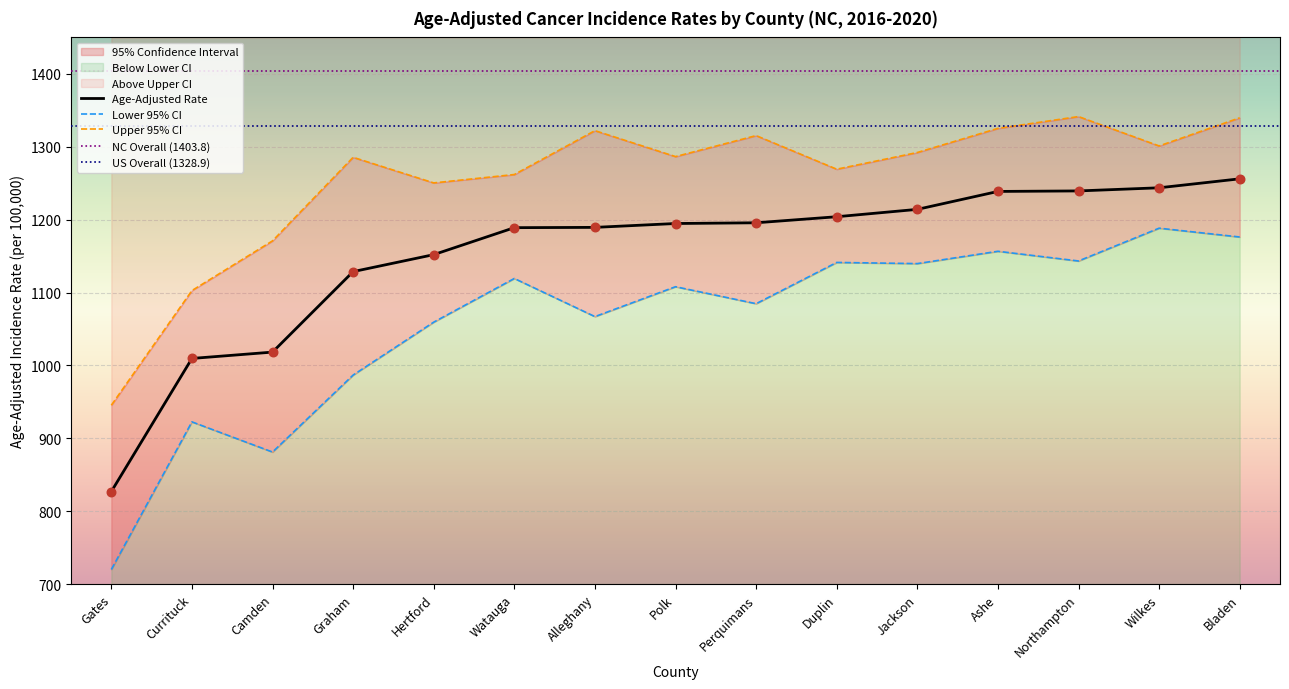

Which series reaches the maximum Y coordinate?

Upper 95% CI